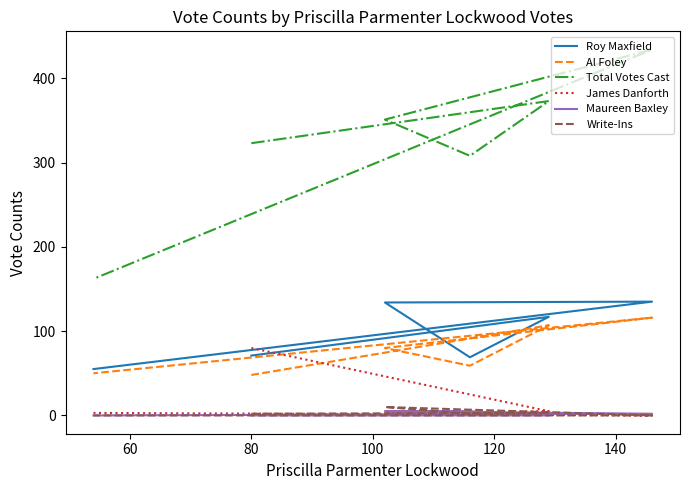

What is the sum of all James Danforth values?

95